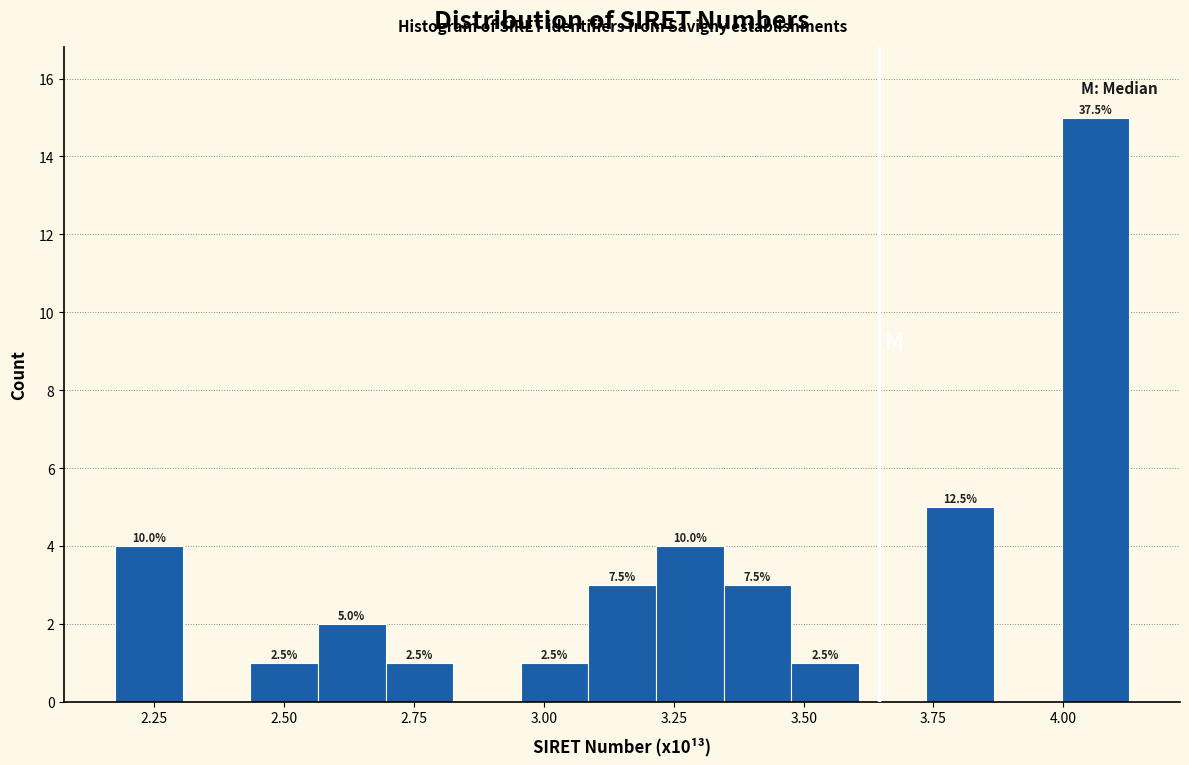

Around what value on the x-axis is the tallest bar? Give the approximate position of its centre, as read against the axis.

4.05